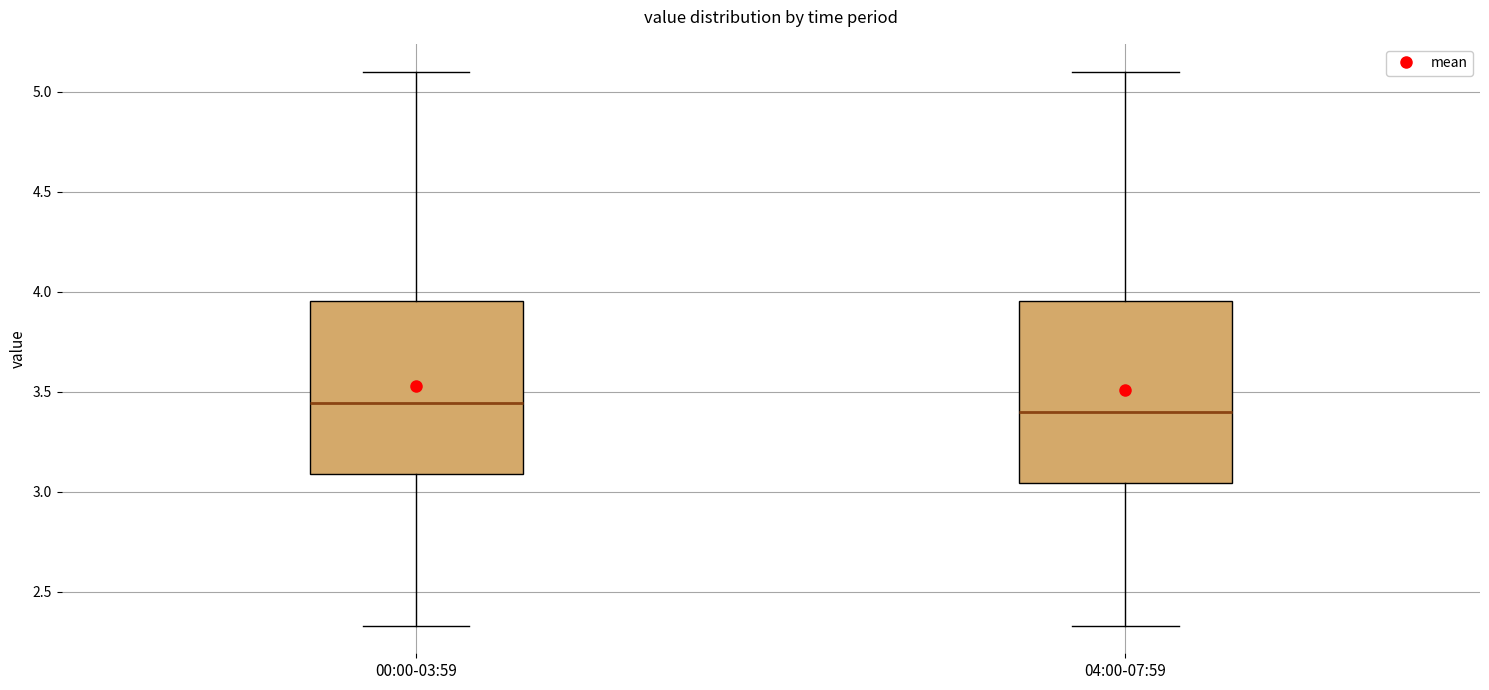

Where is the lower edge of the box for 04:00-07:59 on the y-axis? The values are not printed on the chart, so give them approximately, as read against the axis.

3.05